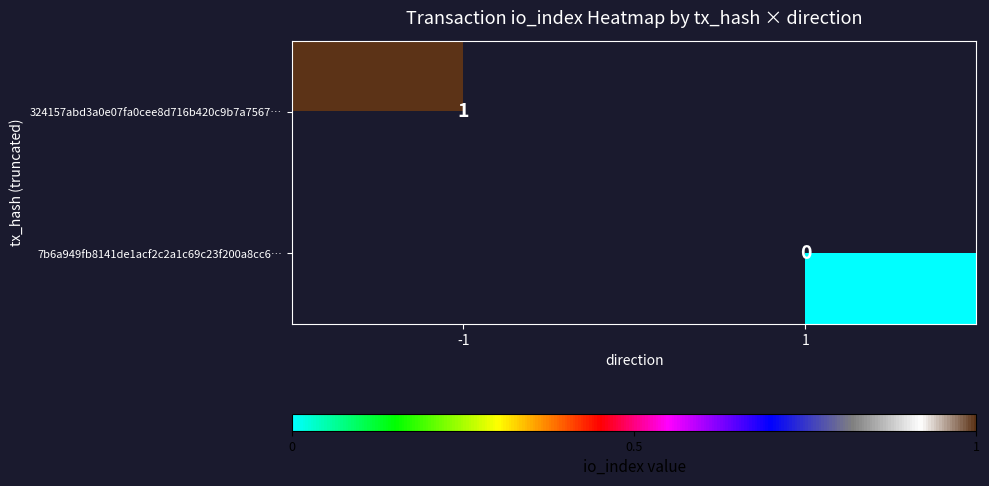

True or false: 324157abd3a0e07fa0cee8d716b420c9b7a7567… has a value of 0 at -1.

False